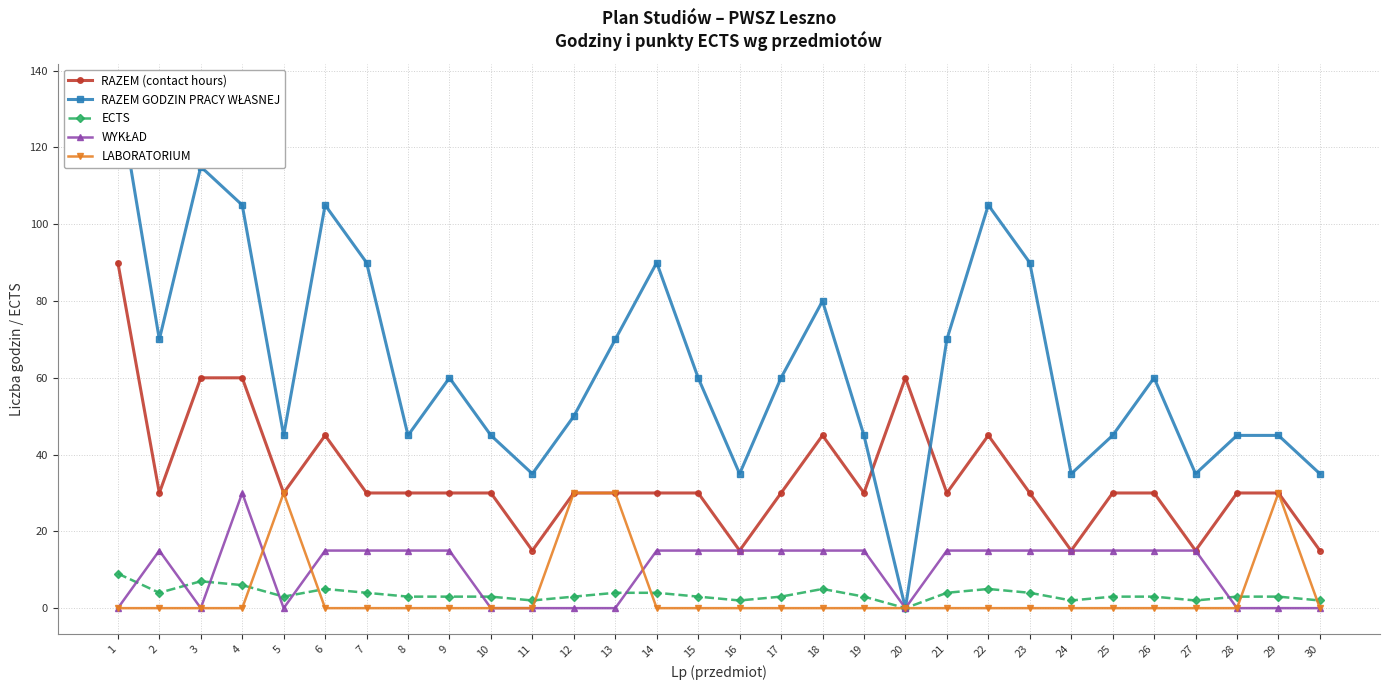

What is the sum of the WYKŁAD values at 12 and 9?

15